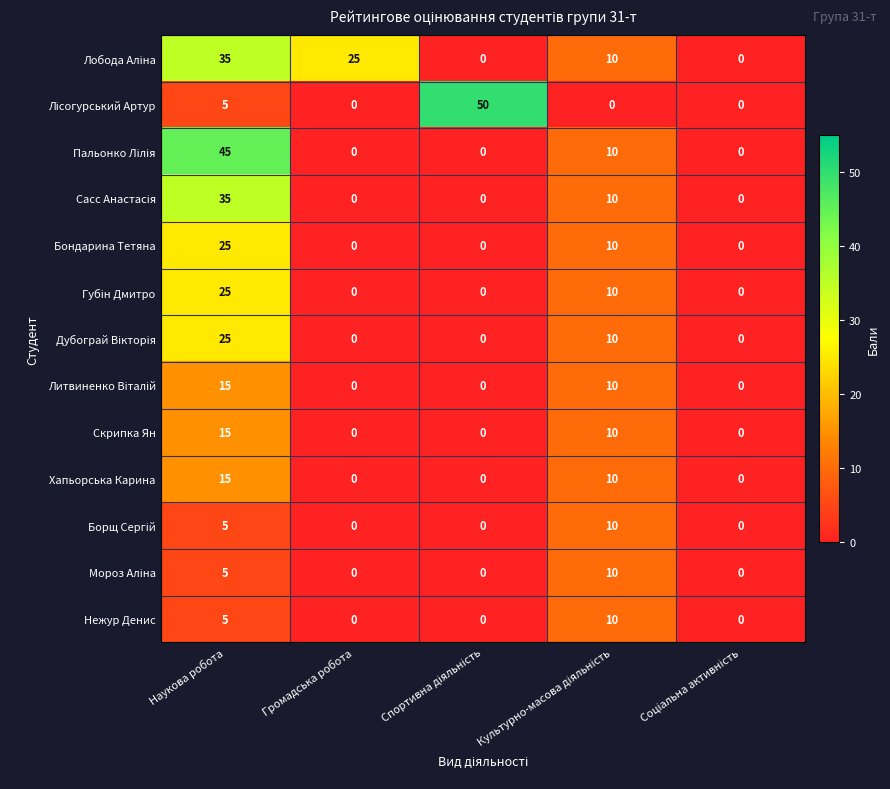

What is the difference between the second highest and minimum values in the Хапьорська Карина series?

10